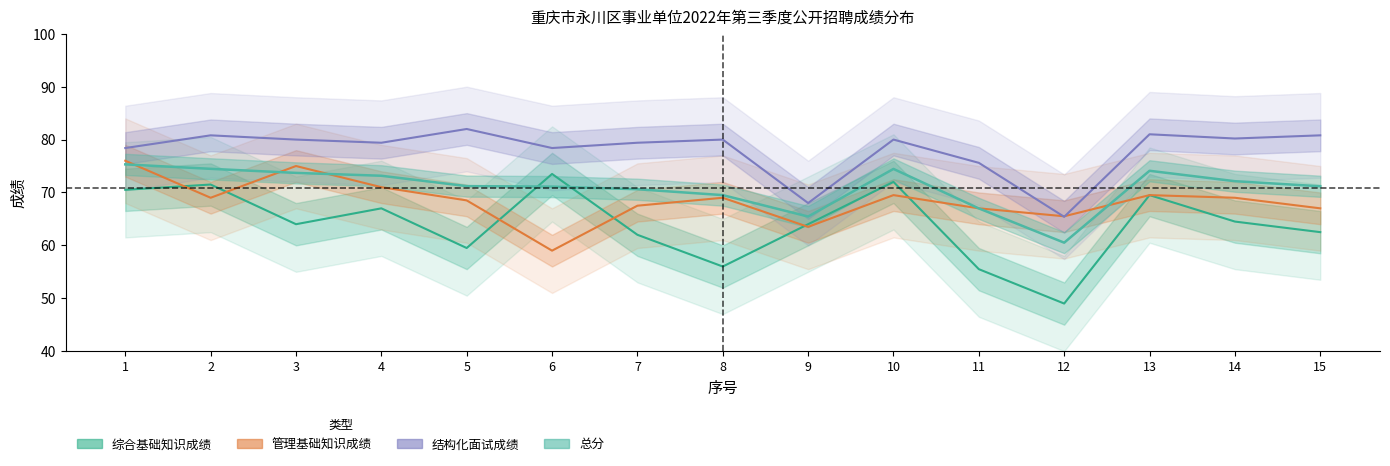

What is the average value of the 综合基础知识成绩 series?

64.1